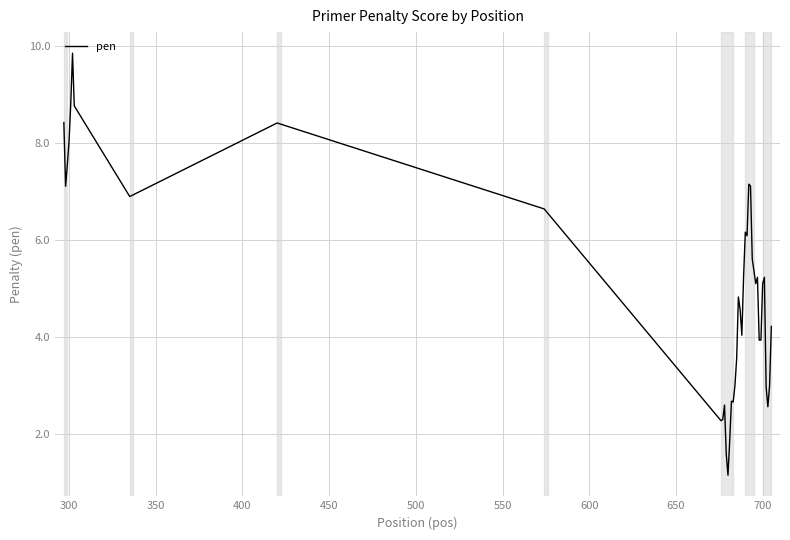

What is the maximum value shown in the chart?

9.9